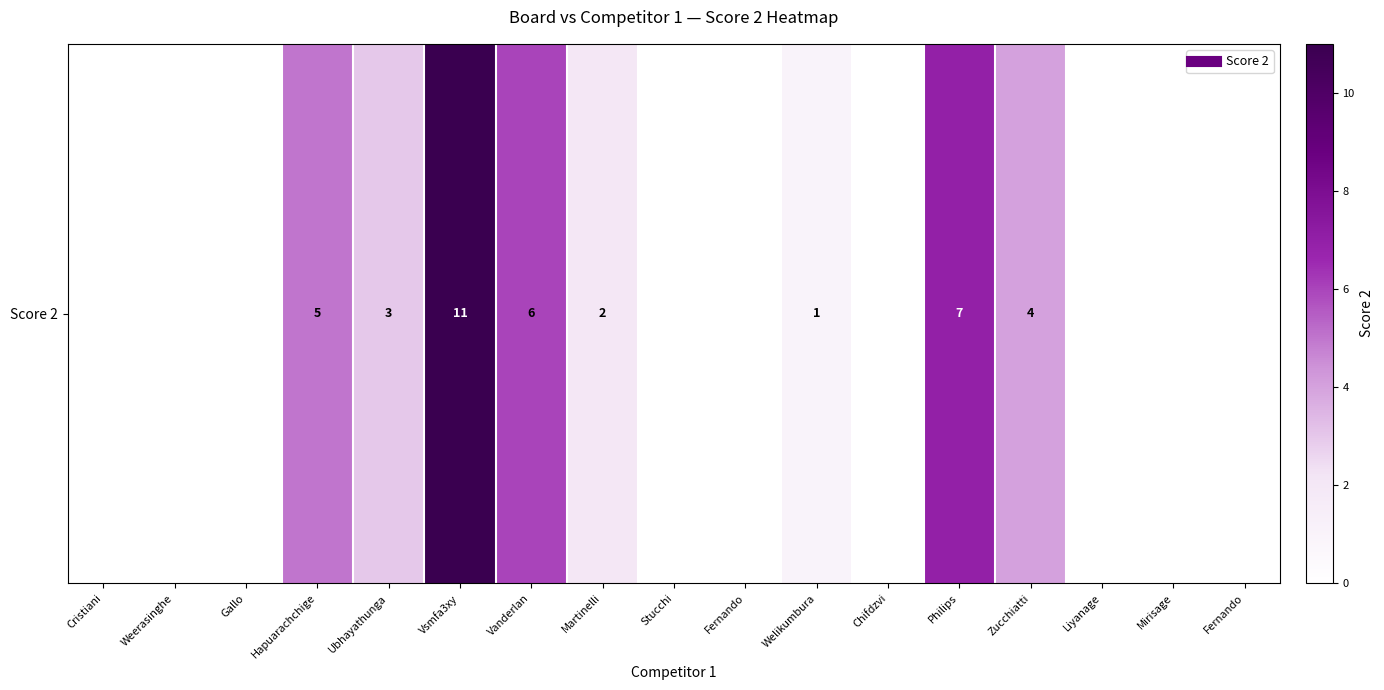

The chart shows a value of 1 at Welikumbura. True or false?

True